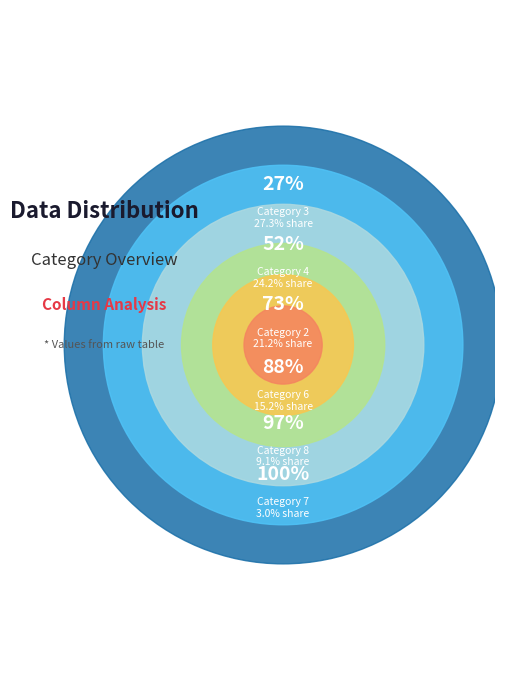

Which category has the smallest portion of the pie?

7